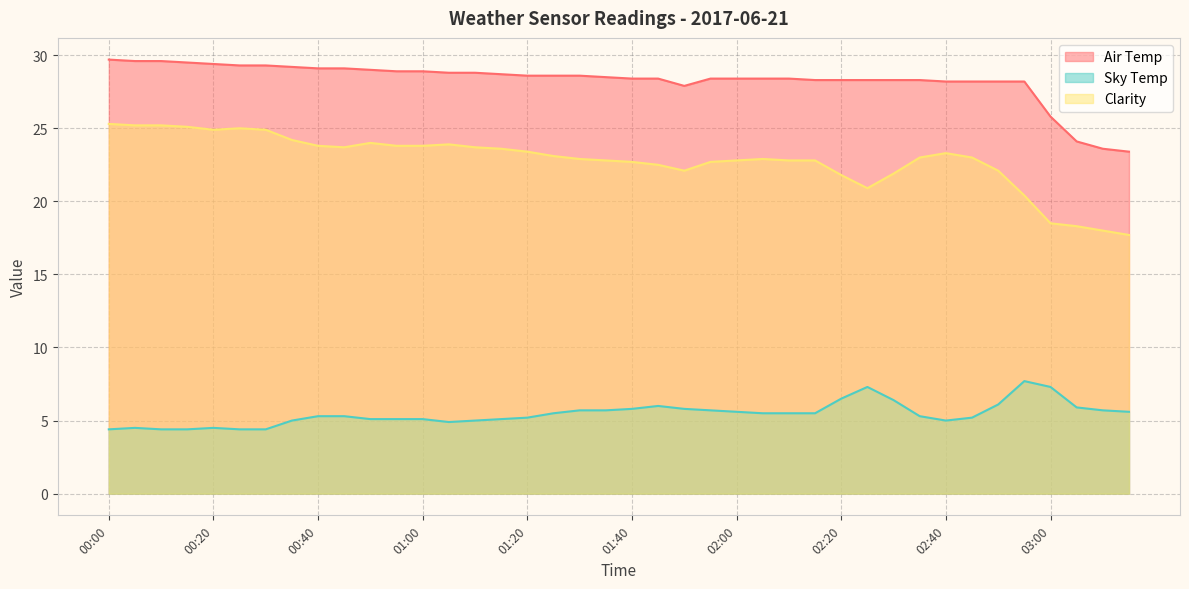

What is the difference between the Clarity values at 00:00 and 00:55?

1.5